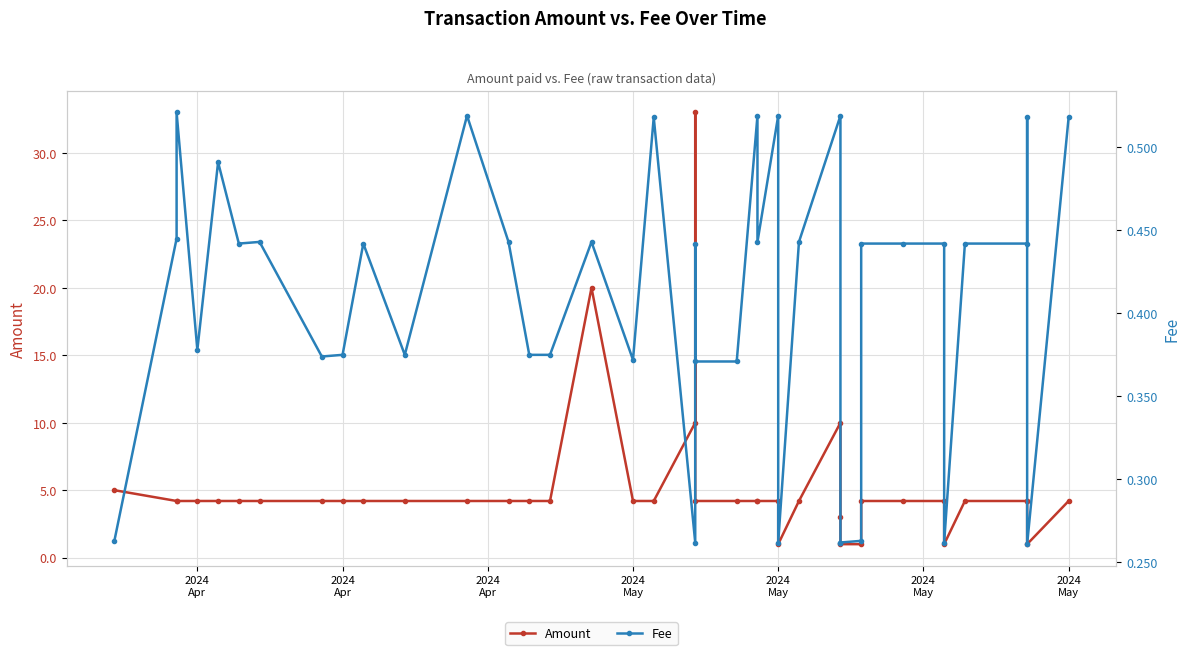

Which category has the lowest value in the Amount series?

2024 May